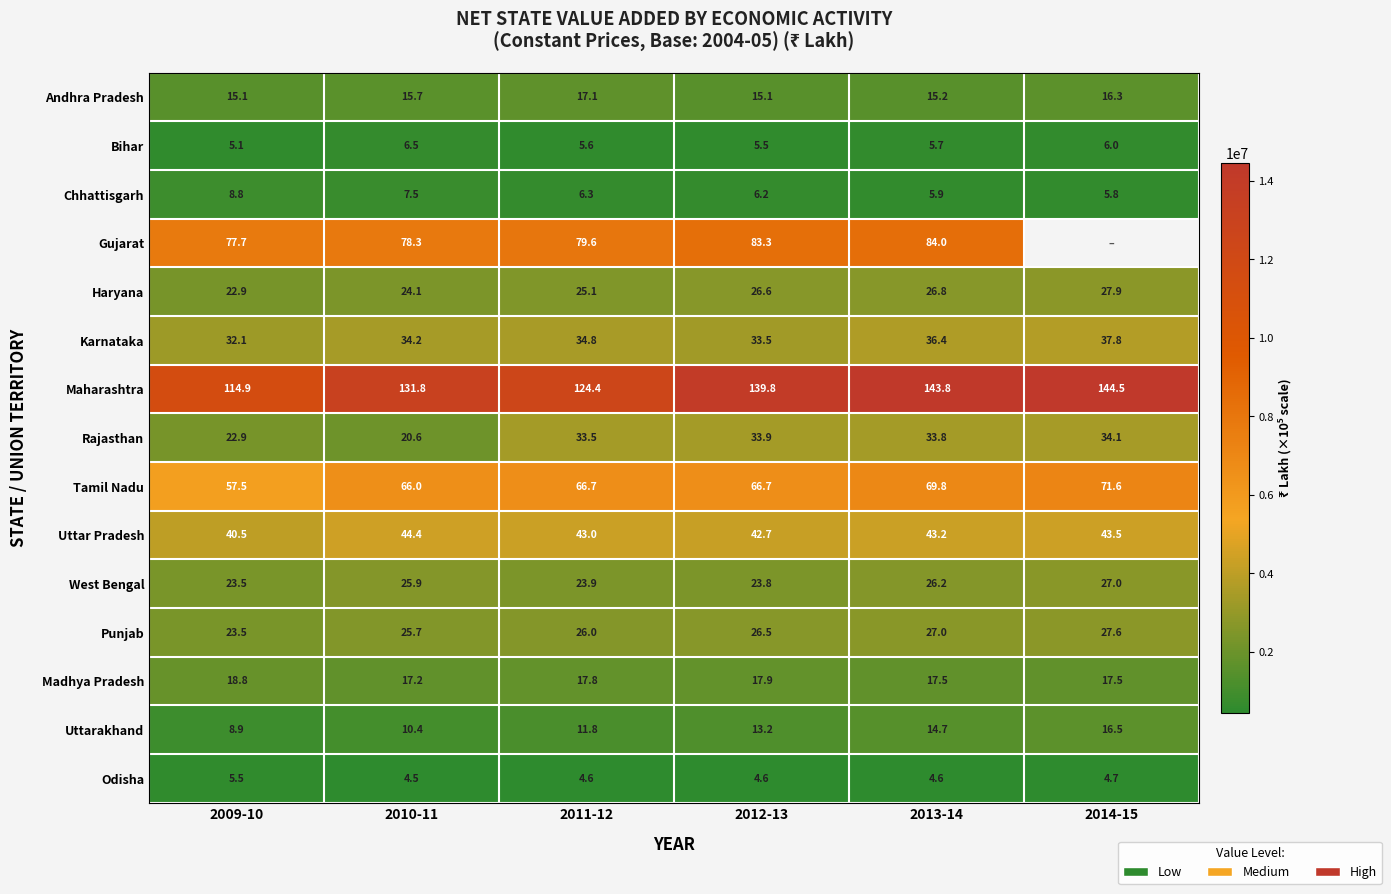

What is the maximum value for Uttar Pradesh?

44.4